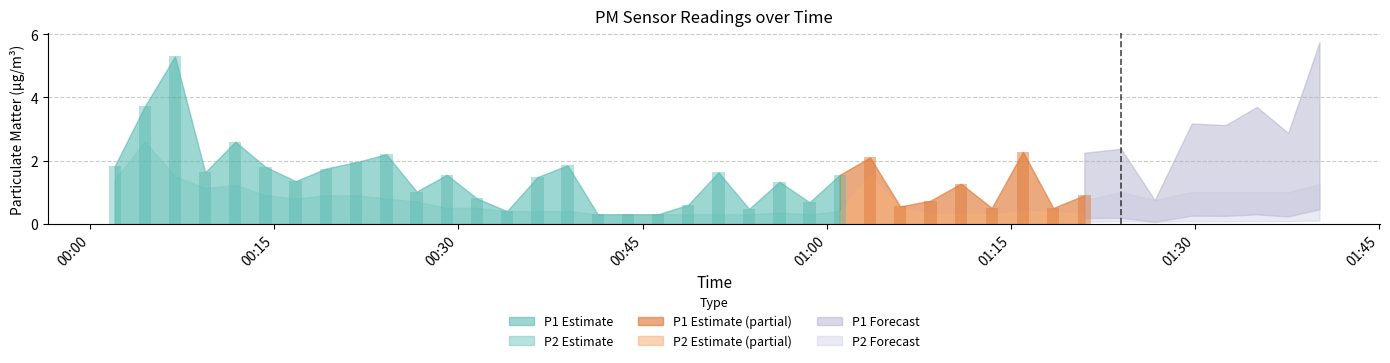

What is the spread (max minus min) of values at 2023-05-10T00:24:08?

1.4